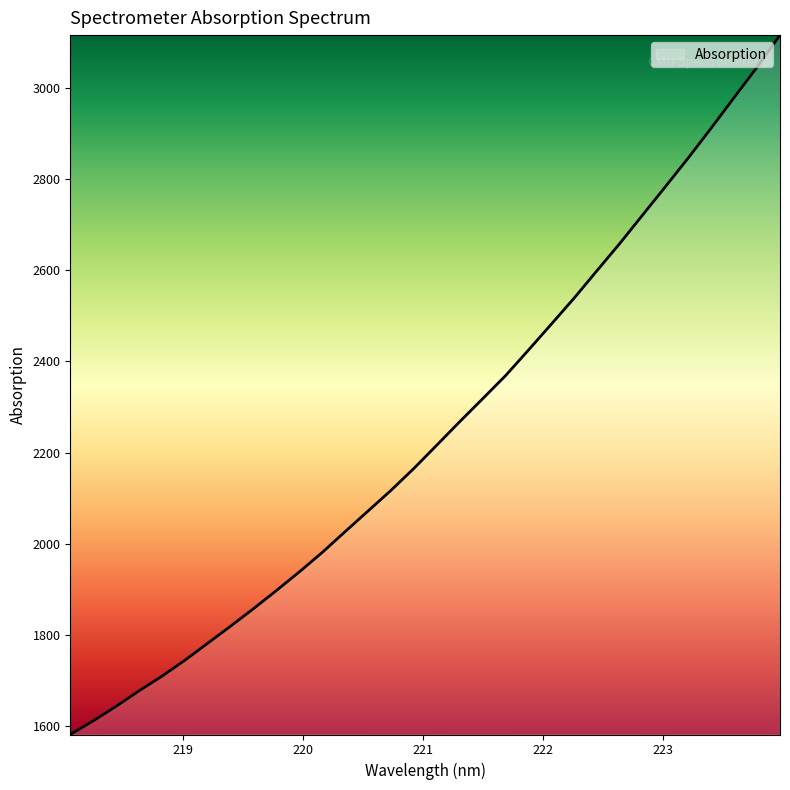

What is the difference between the maximum and minimum values?

1533.1